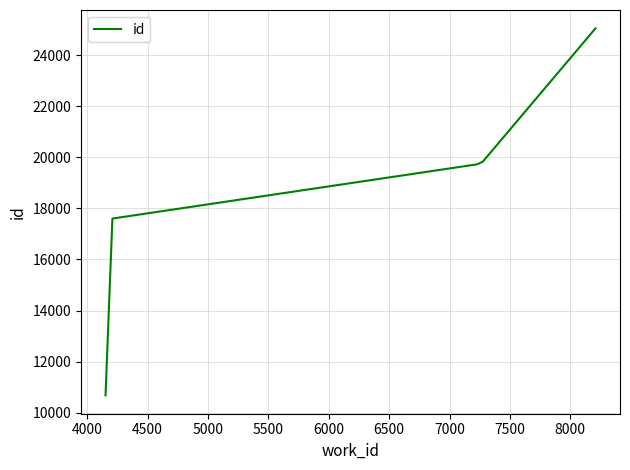

Reading left to right, list all the values displayed in this chart.

10678	10680	17600	19723	19827	19828	19829	25046